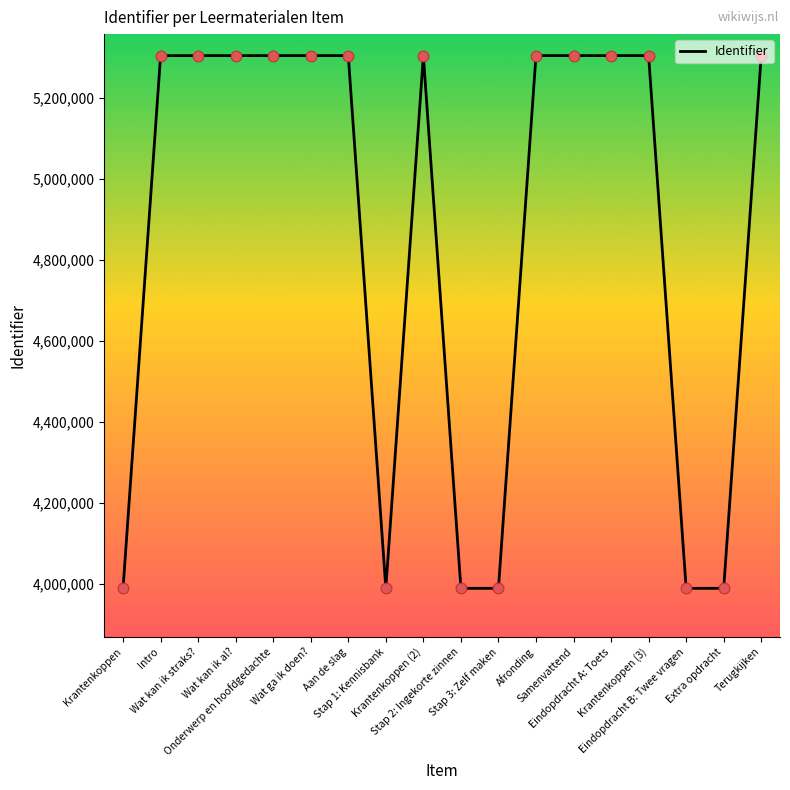

What is the greatest value displayed?

5304475